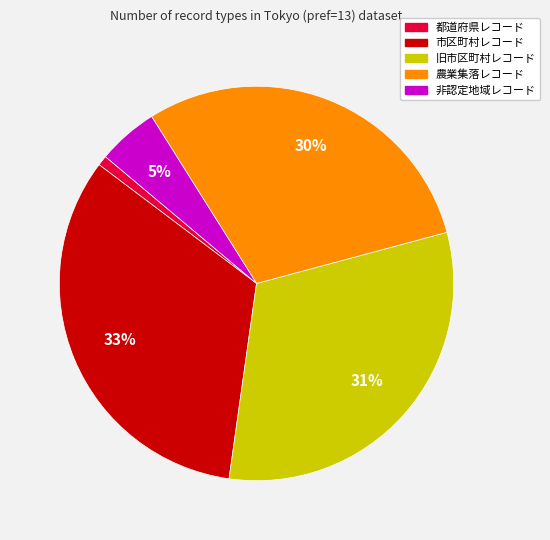

Is the sum of 農業集落レコード and 旧市区町村レコード greater than half?

Yes